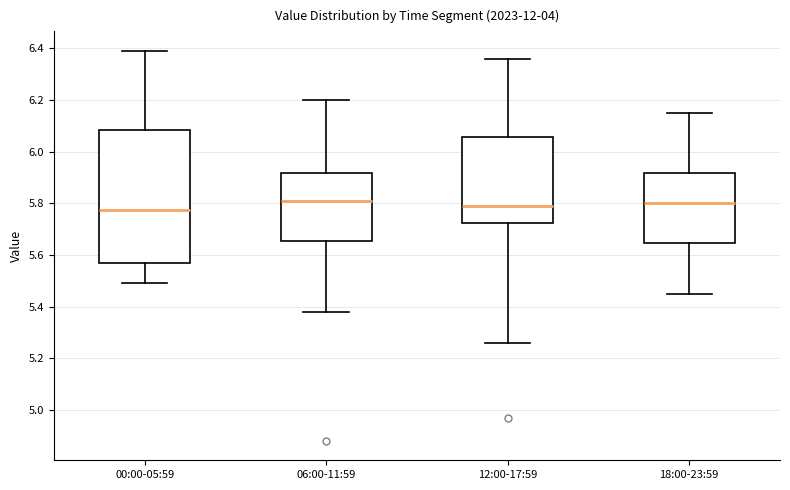

Reading left to right, transcribe this box plot: for each box, give where its median line is, the range the box spans, and where its two whiskers end, as read against the y-axis. The values are not printed on the chart, so give them approximately, as read against the axis.

00:00-05:59: median 5.78, box 5.56 to 6.08, whiskers 5.50 to 6.40
06:00-11:59: median 5.82, box 5.66 to 5.92, whiskers 5.38 to 6.20
12:00-17:59: median 5.80, box 5.72 to 6.06, whiskers 5.26 to 6.36
18:00-23:59: median 5.80, box 5.64 to 5.92, whiskers 5.46 to 6.16